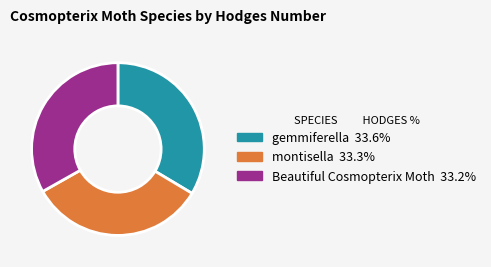

Is there a majority slice in this chart?

No